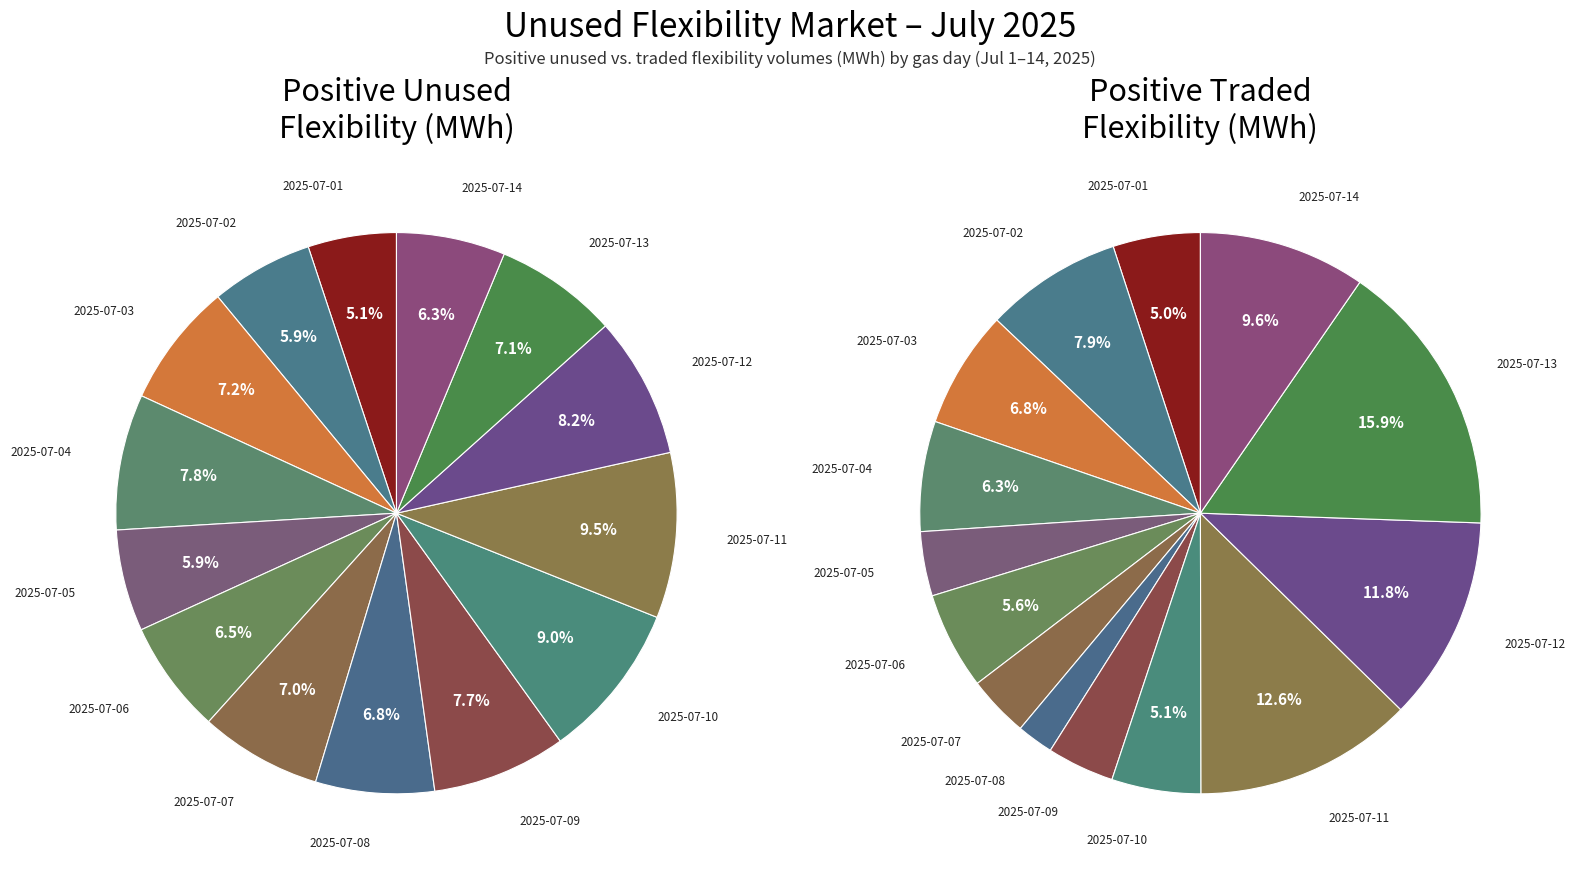

Which slice is the largest?

2025-07-11